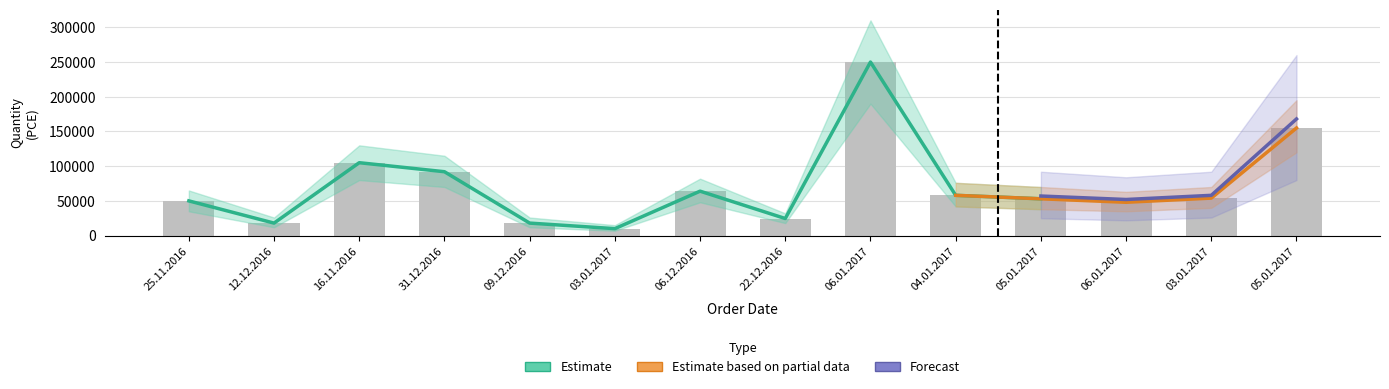

What is the label of the 3rd bar from the right?

06.01.2017